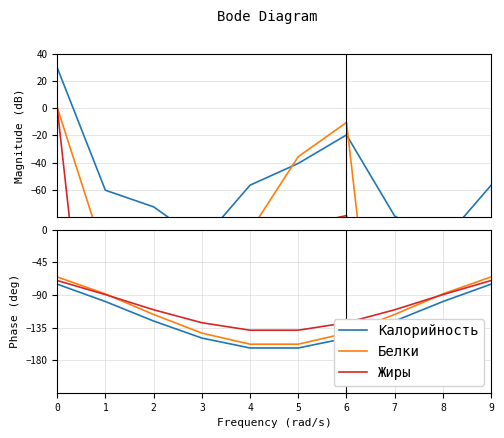

How many values in the Калорийность series are below -125?

6